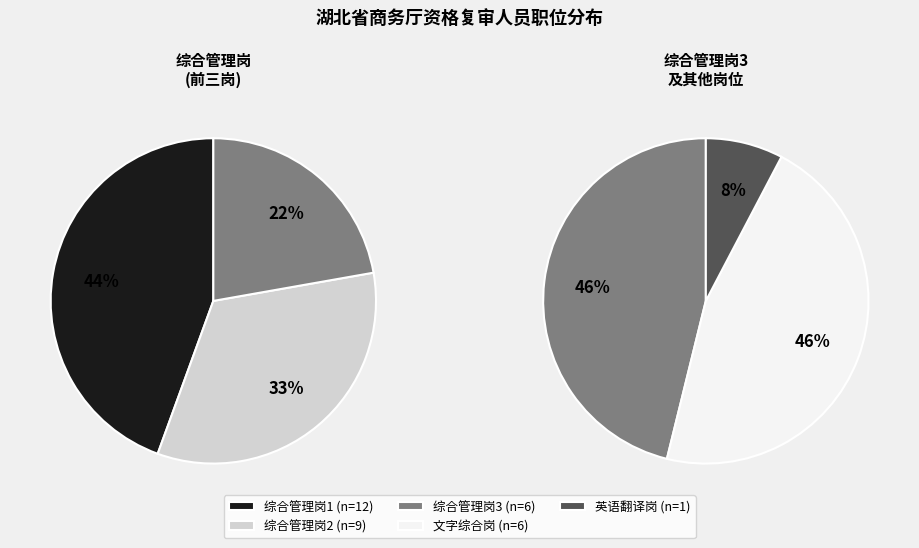

Is it true that 综合管理岗2 is 26% of the pie?

True